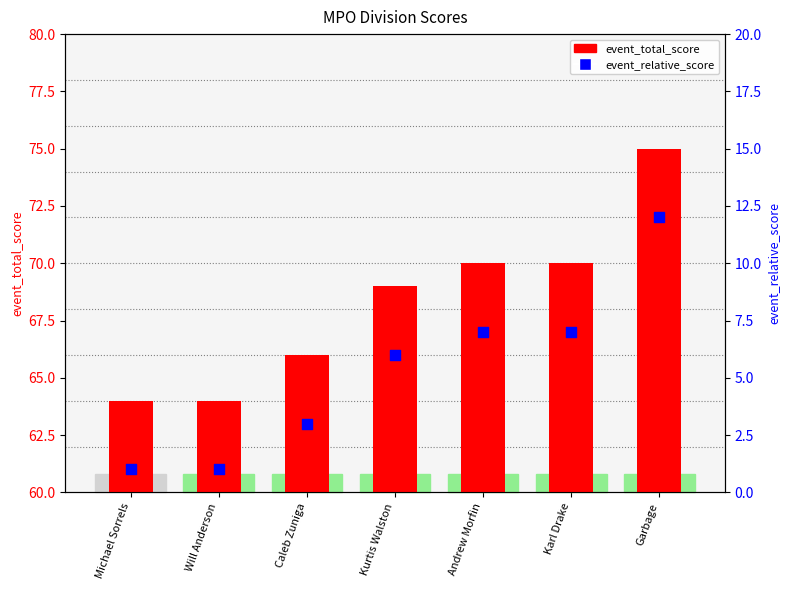

Is the value of event_total_score at Karl Drake greater than the value of event_relative_score at Will Anderson?

Yes